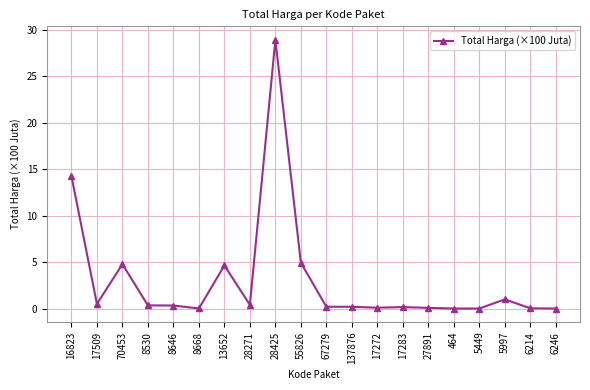

What is the difference between the maximum and minimum values?

28.9